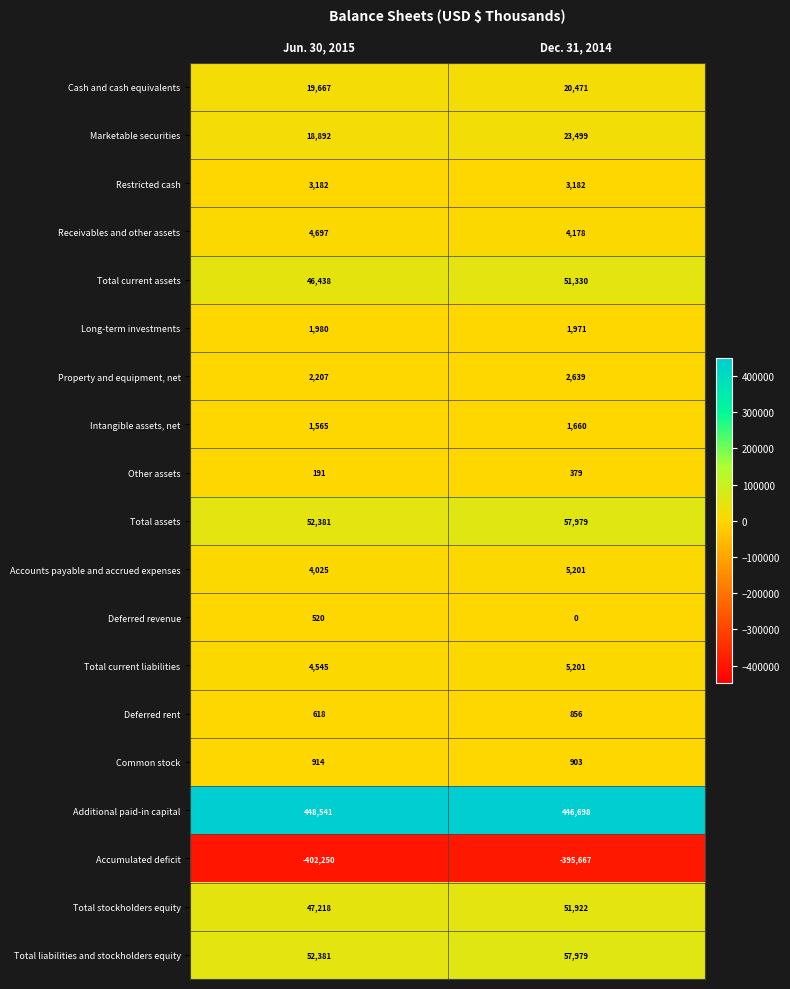

Read the Marketable securities value at Dec. 31, 2014.

23499